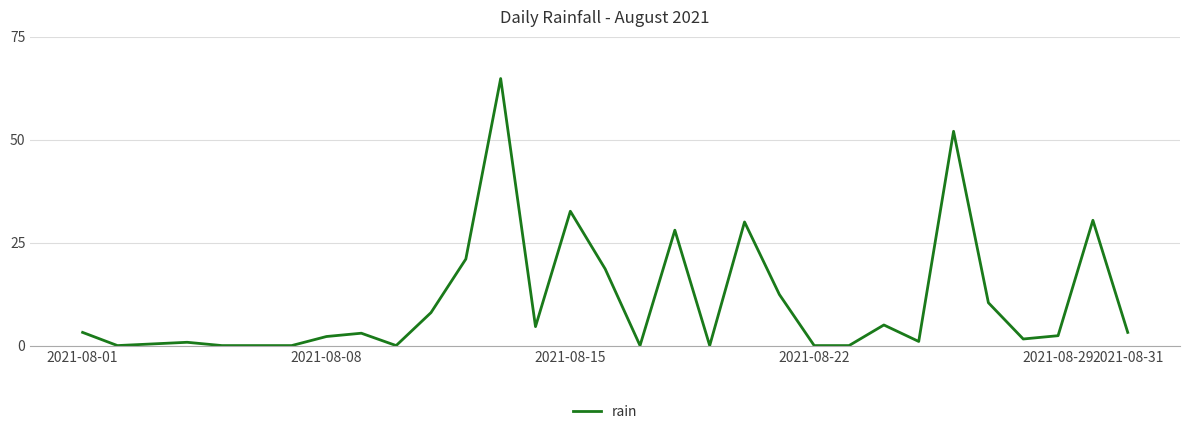

What is the sum of all values?

335.6